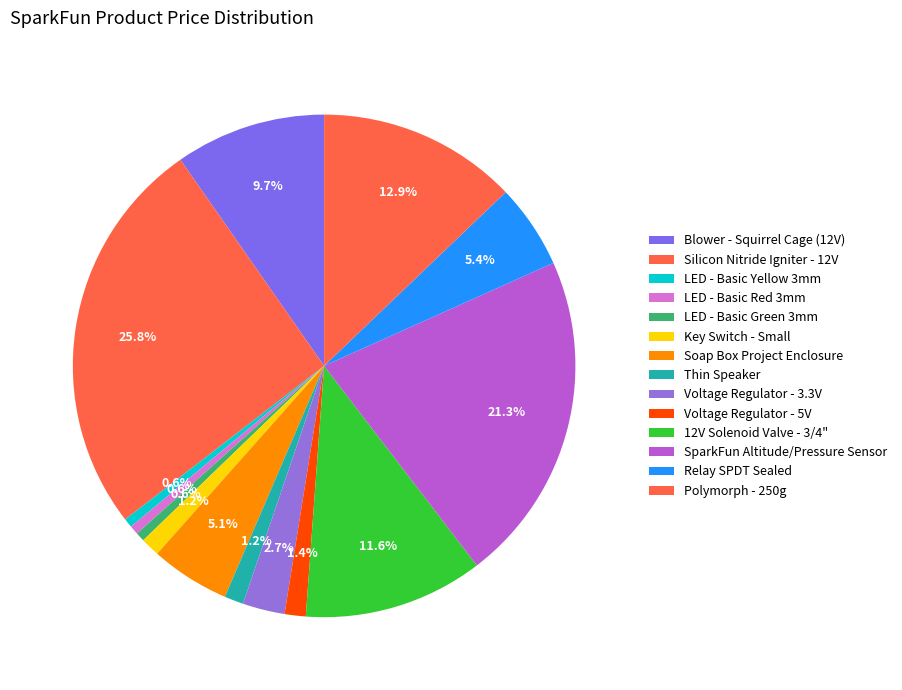

To the nearest percent, what percentage of the pie is Thin Speaker?

1%